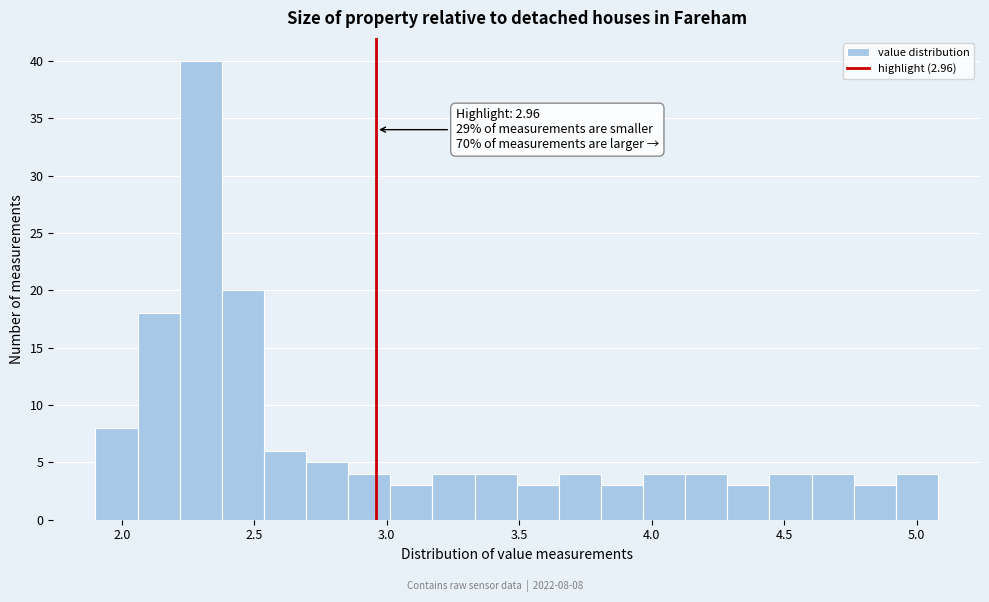

Read against the x-axis, roughly where is the centre of the tallest bar?

2.30